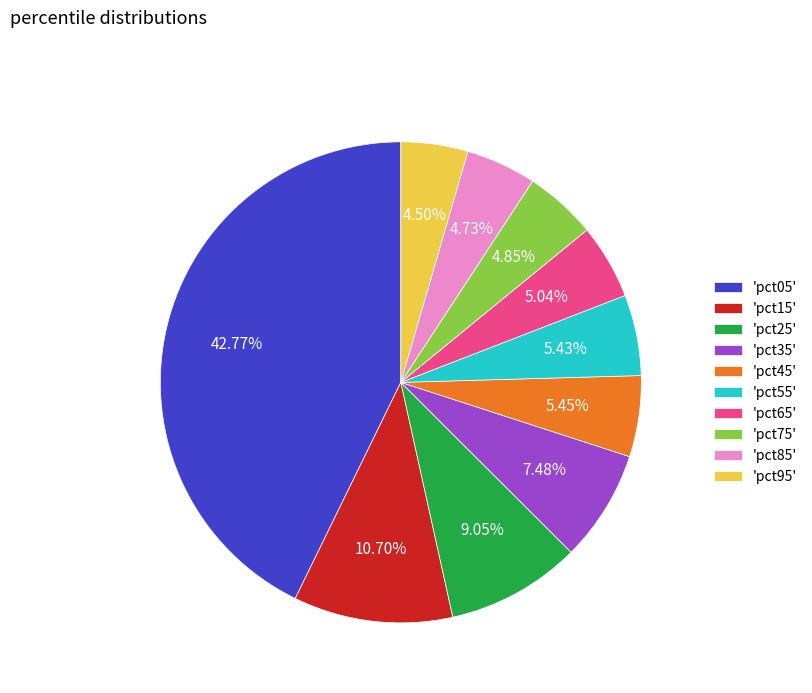

Between 'pct35' and 'pct25', which is larger?

'pct25'